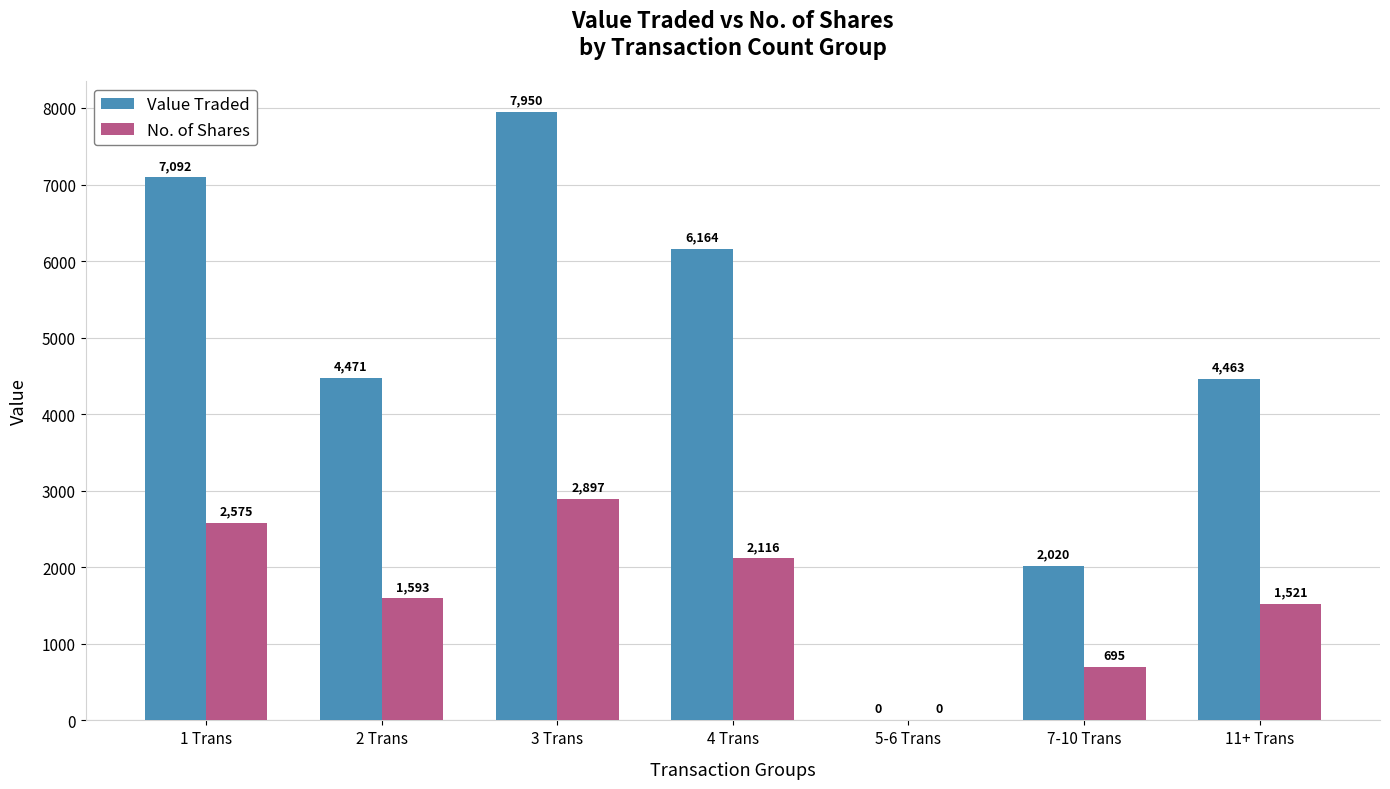

Are the bars horizontal?

No